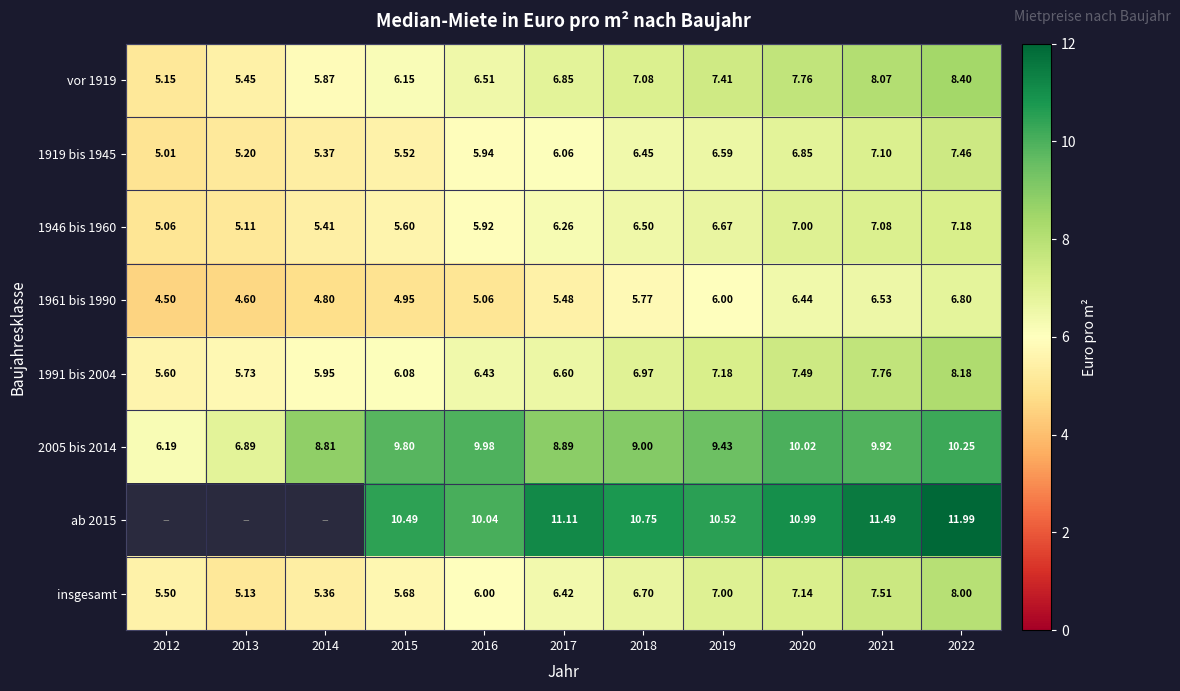

Is the value of insgesamt at 2021 greater than the value of ab 2015 at 2016?

No